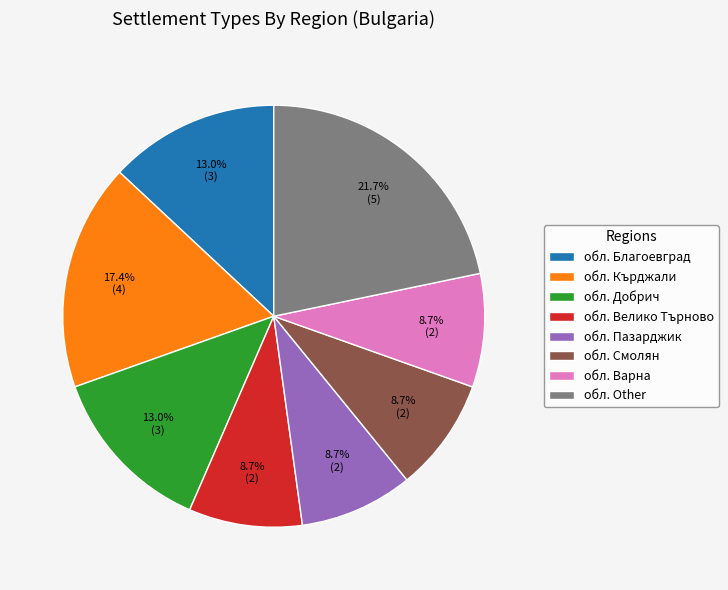

Approximately how many times larger is the value at обл. Смолян compared to обл. Other?

0.4